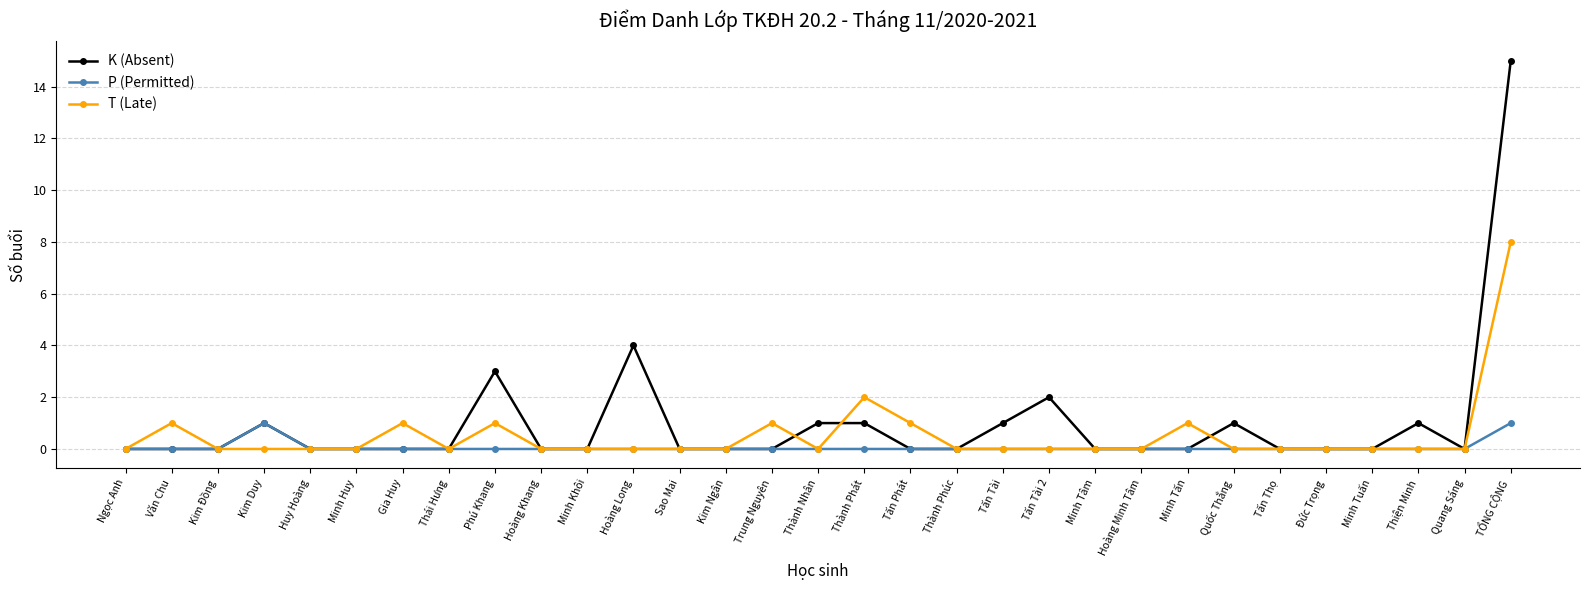

True or false: P (Permitted) has more than 0 points higher than both neighbors.

True